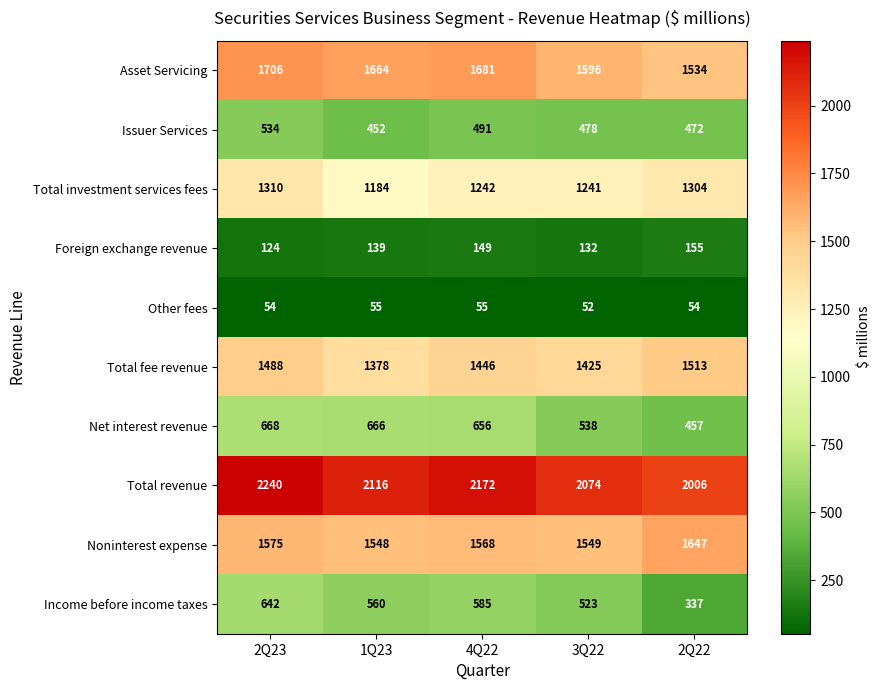

What is the approximate value of Total revenue at 2Q22, to the nearest 5?

2005